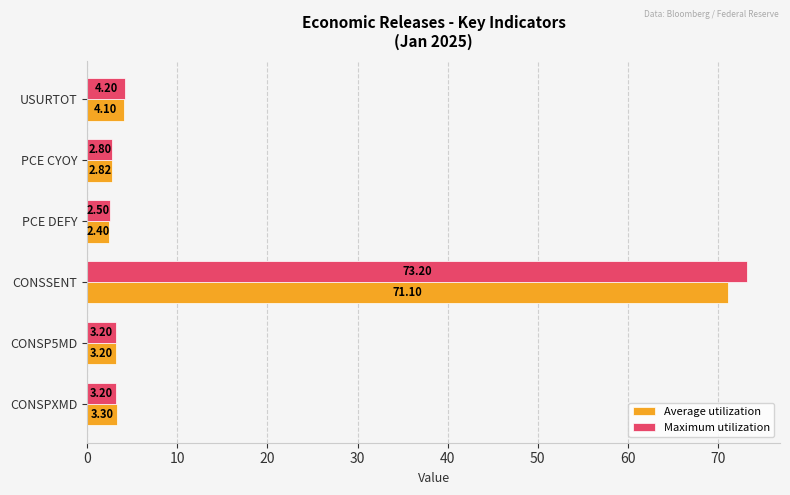

Which series has the largest range (max minus min)?

Maximum utilization